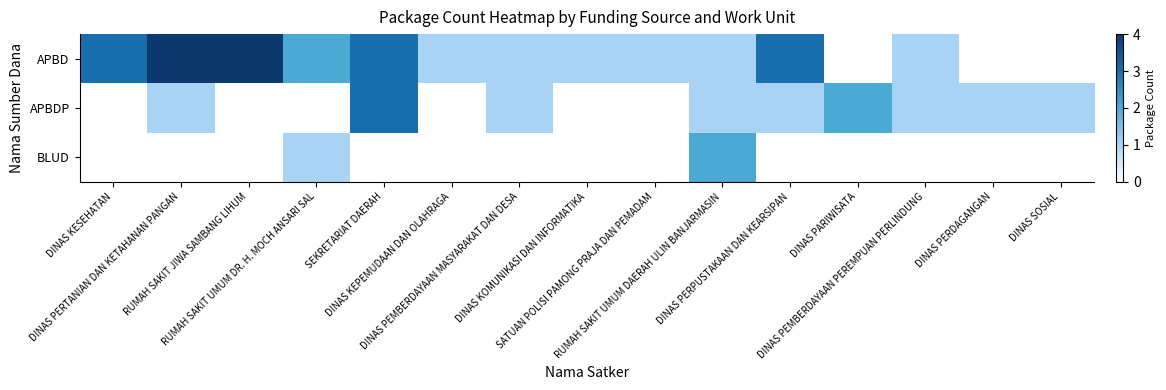

How many series are shown in this chart?

3